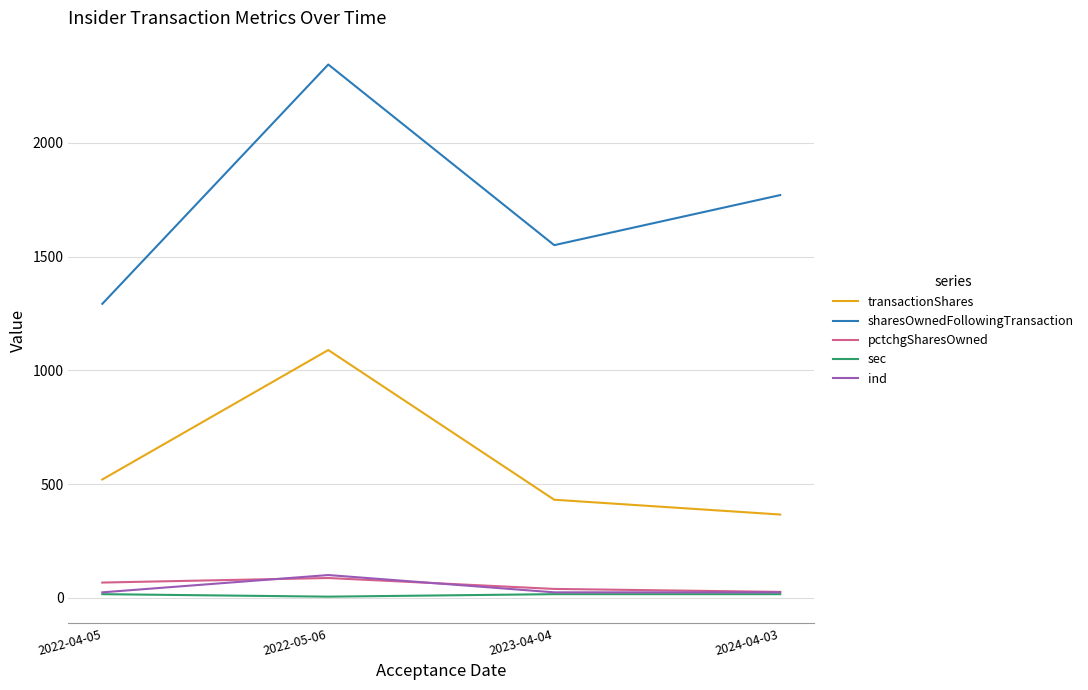

How many lines are shown in the chart?

5